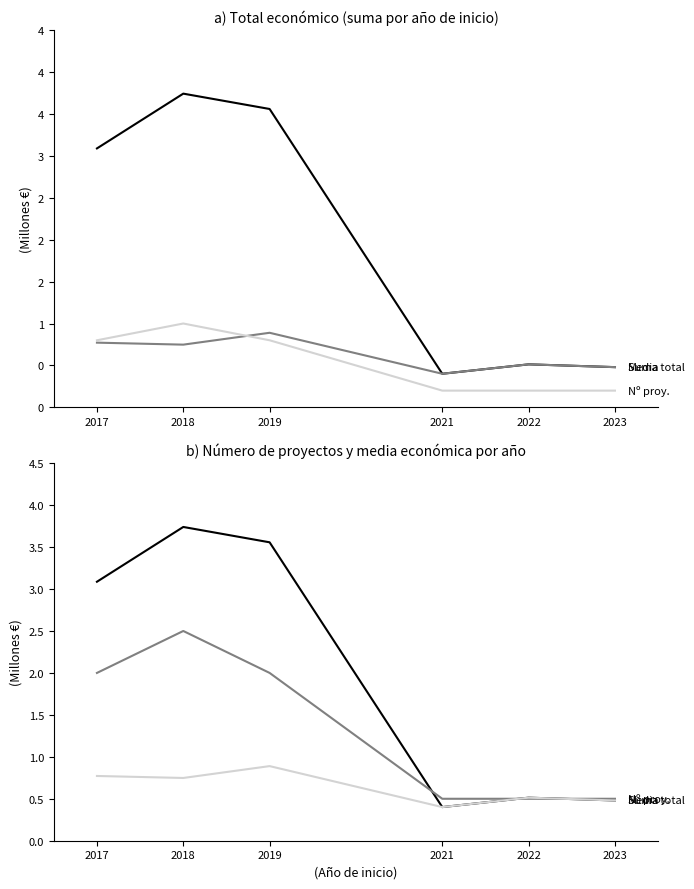

True or false: Media económica and Suma total intersect in this chart.

False